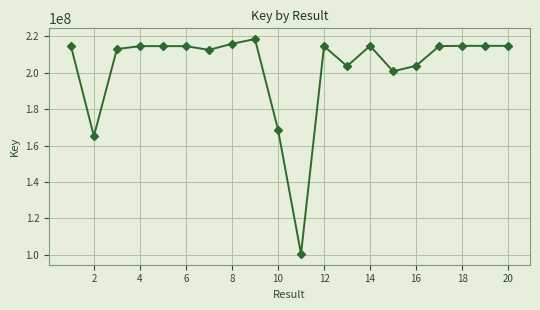

What is the greatest value displayed?

218569099